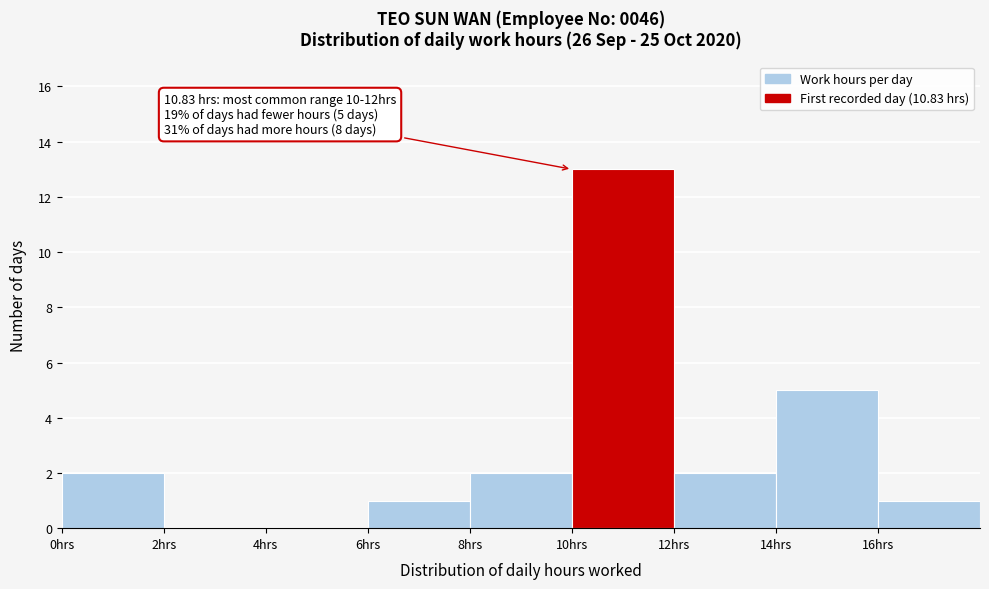

Over which range of the x-axis is the bar tallest?

10 to 12